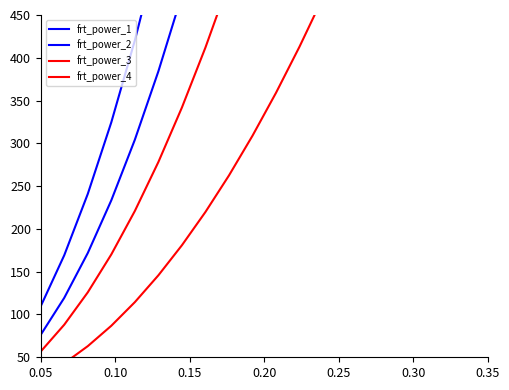

Does the chart display data point markers on the line(s)?

No